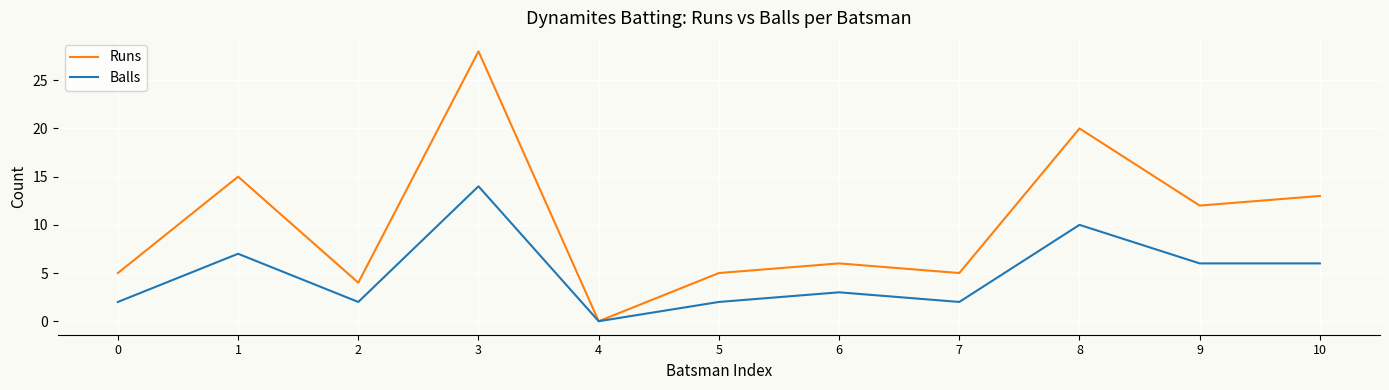

Rank the series by their average value, from lowest to highest.

Balls, Runs